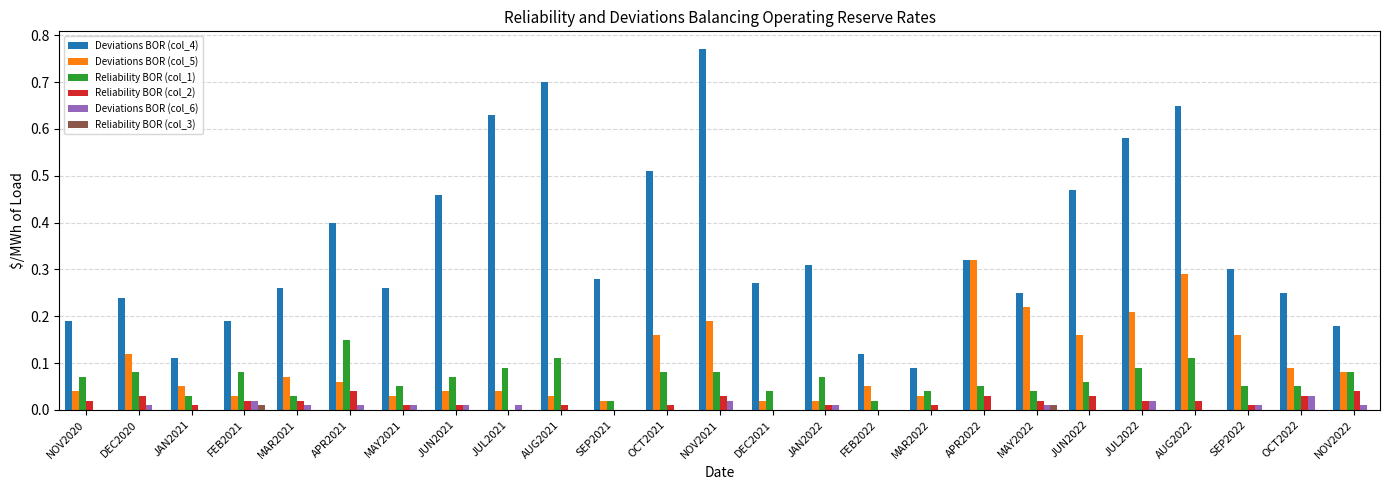

How many data points does each series have?

25